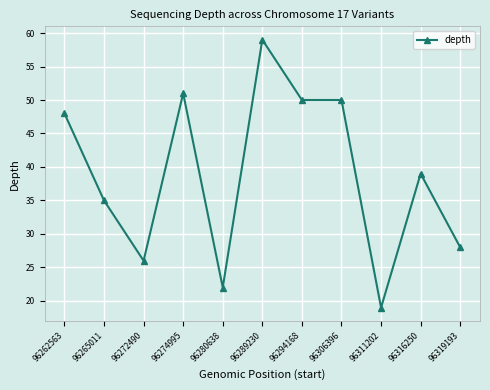

What is the approximate value at 96289230?

59